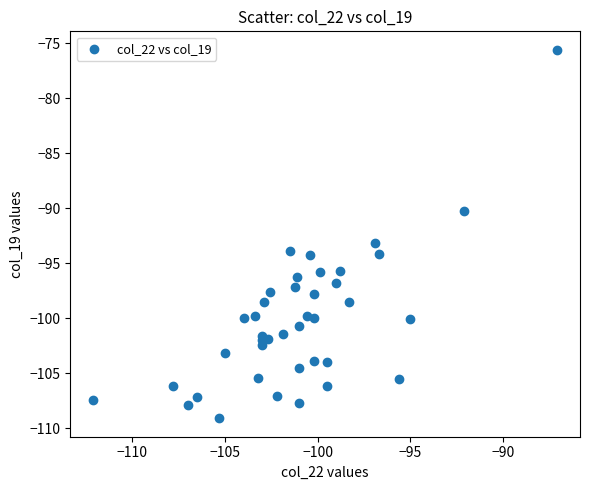

What is the range of Y values (max minus min)?

33.5